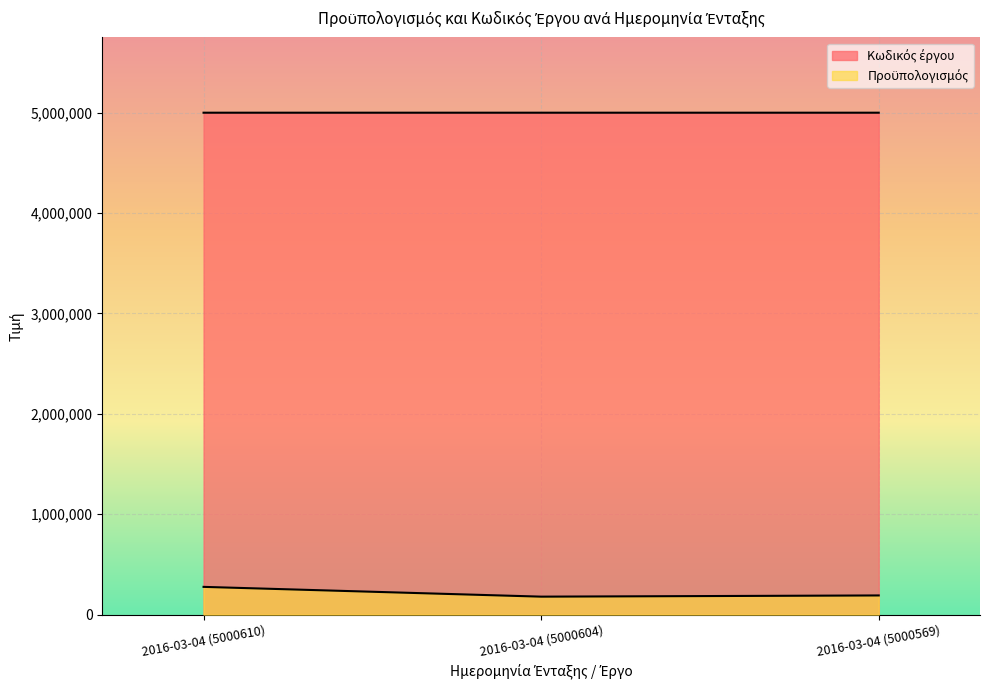

At which label does Προϋπολογισμός first exceed 190676?

2016-03-04 (5000610)